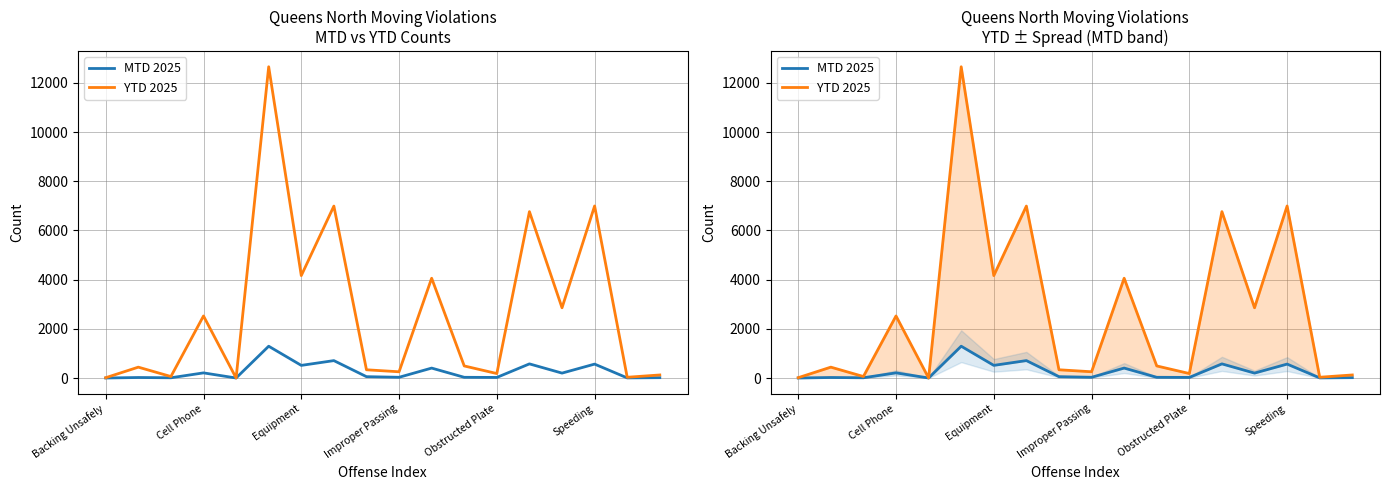

True or false: MTD 2025 and YTD 2025 intersect in this chart.

False